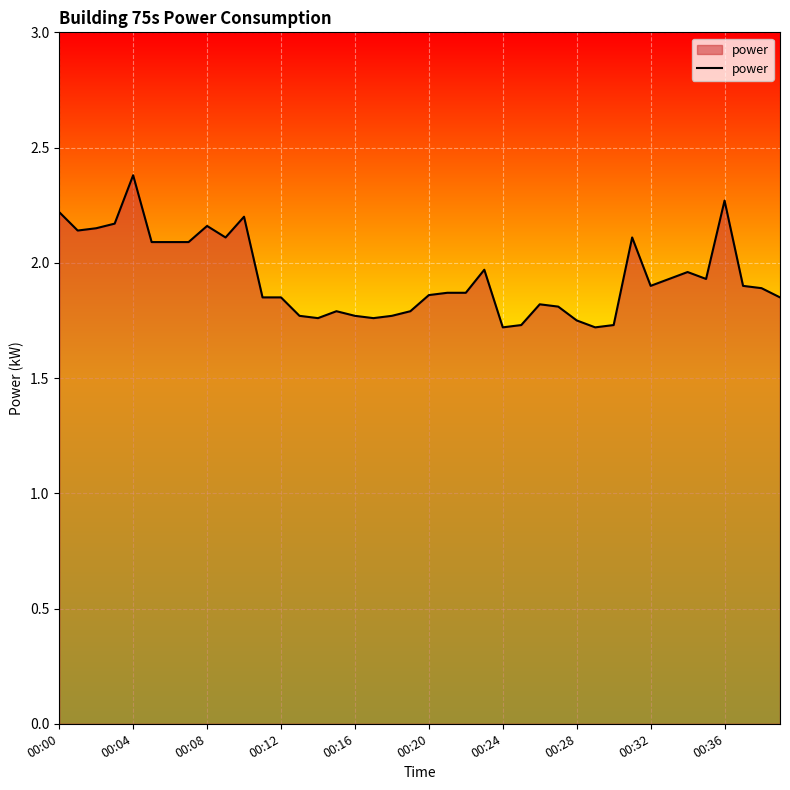

How many lines are shown in the chart?

1